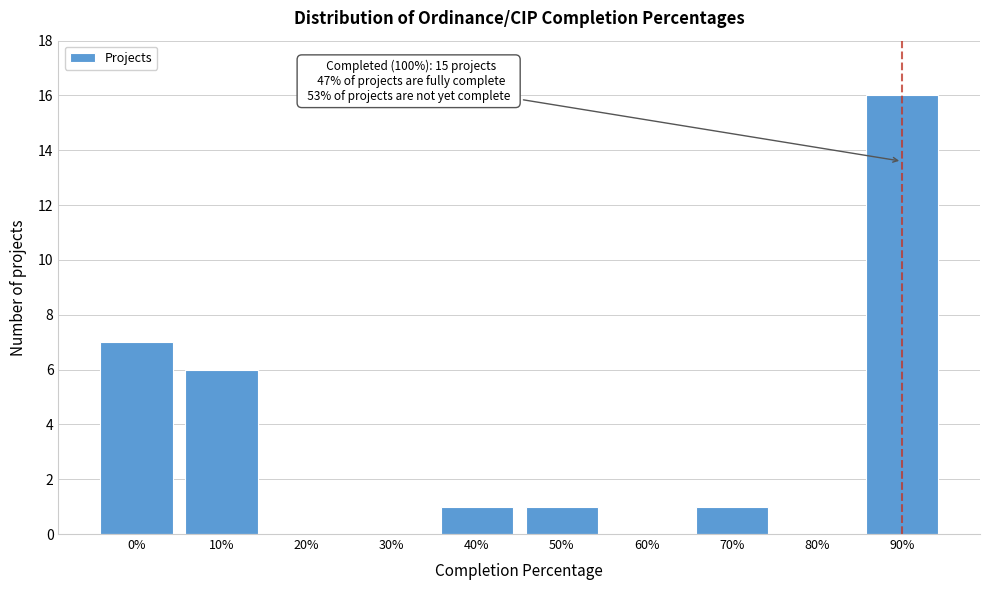

Reading left to right, what are all the values shown in this chart?

0%=7	10%=6	20%=0	30%=0	40%=1	50%=1	60%=0	70%=1	80%=0	90%=16